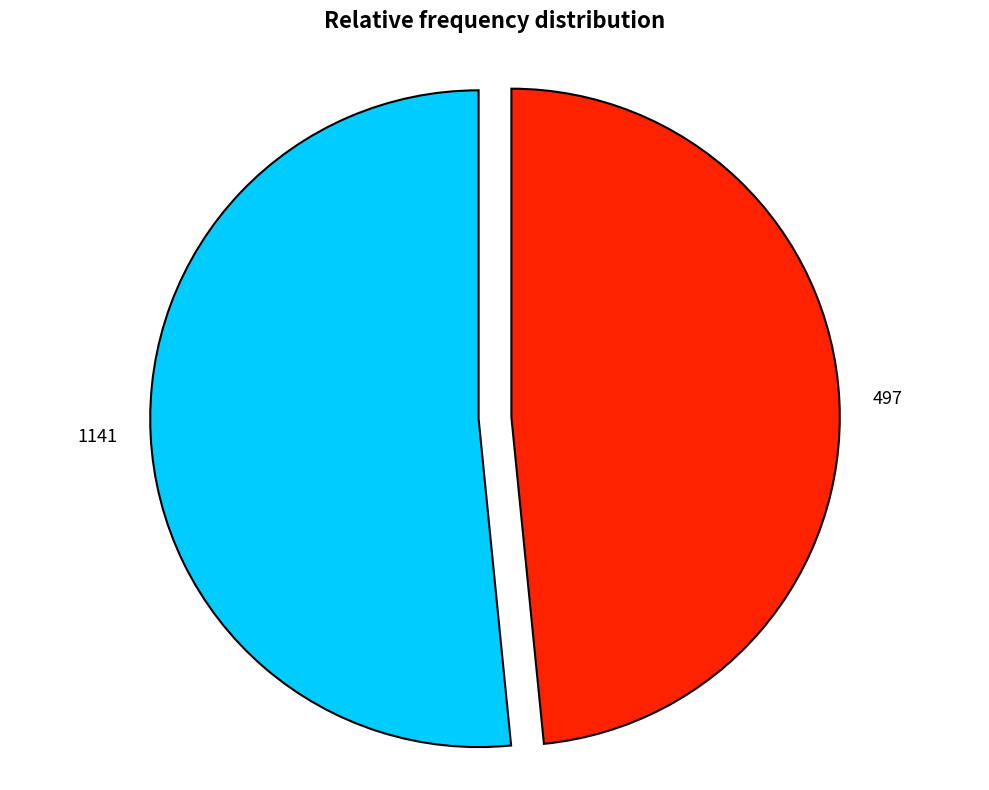

What is the smallest slice in the pie chart?

497